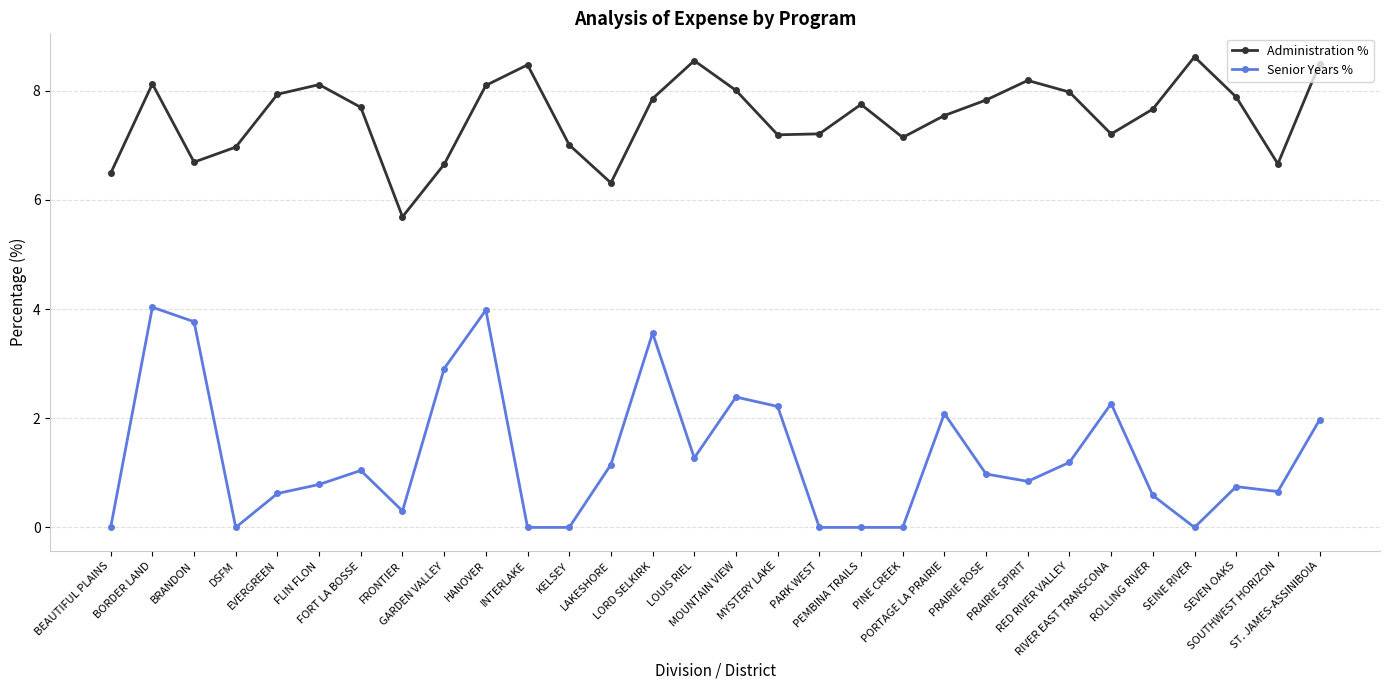

At which category does Administration % reach its first local valley?

BRANDON